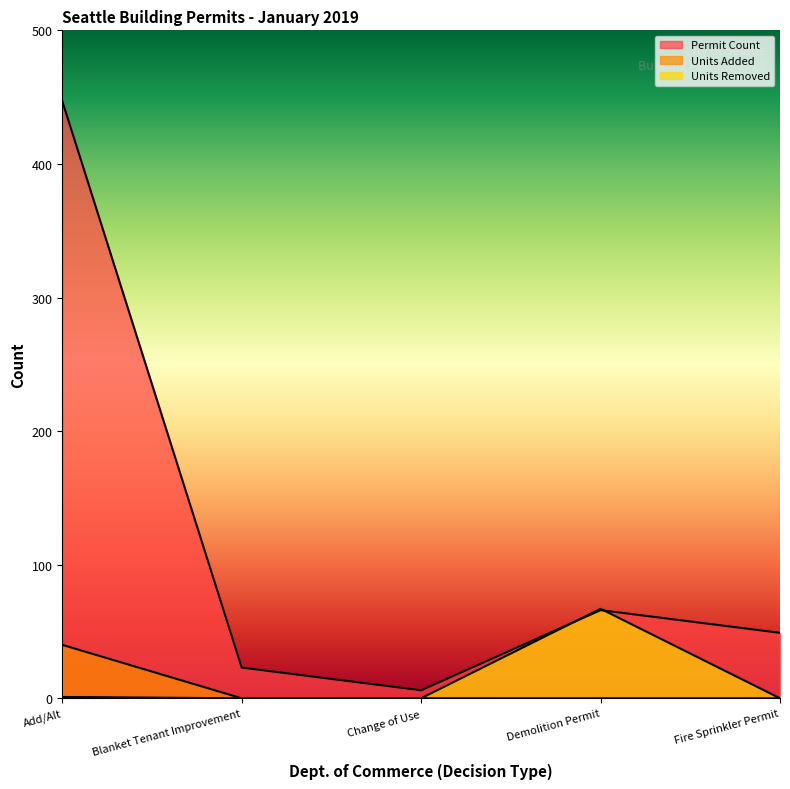

What is the total value across all series at Demolition Permit?

133